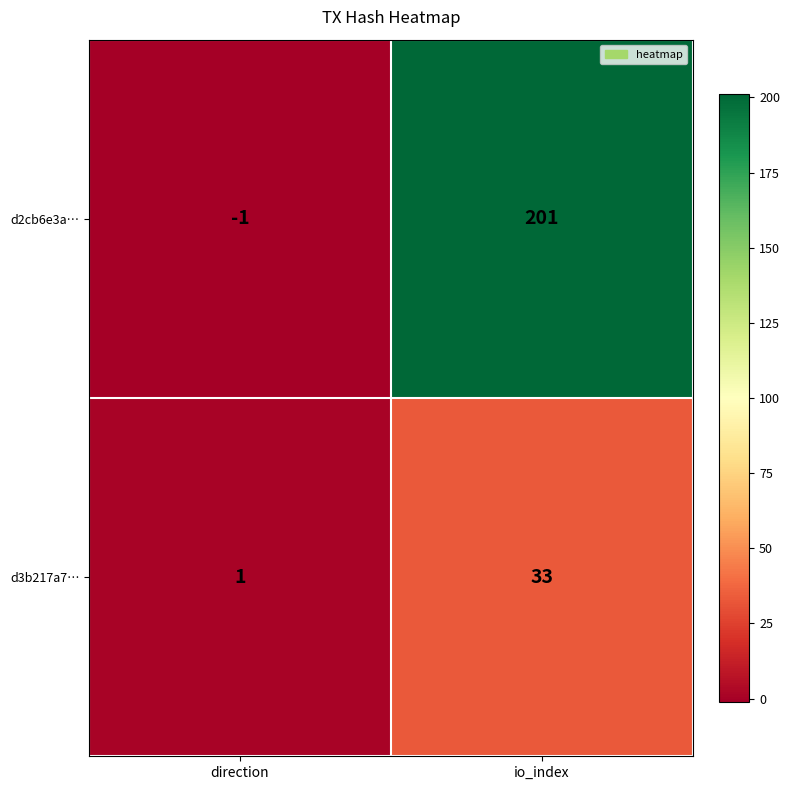

The value of d2cb6e3a… at io_index is 201. True or false?

True